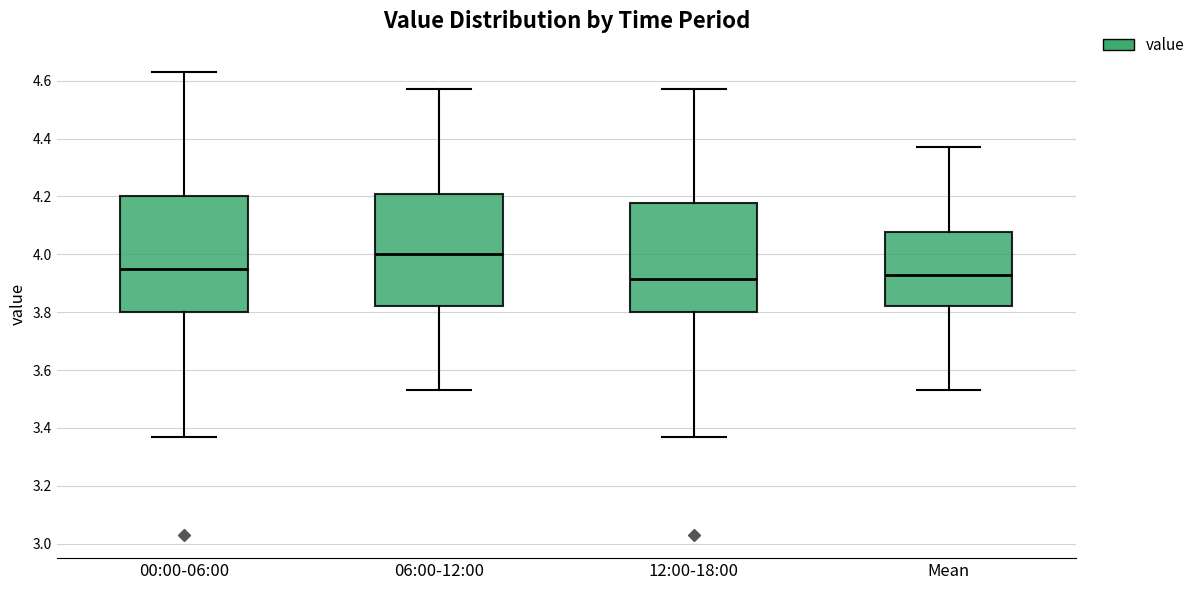

Reading left to right, transcribe this box plot: for each box, give where its median line is, the range the box spans, and where its two whiskers end, as read against the y-axis. The values are not printed on the chart, so give them approximately, as read against the axis.

00:00-06:00: median 3.96, box 3.80 to 4.20, whiskers 3.38 to 4.64
06:00-12:00: median 4.00, box 3.82 to 4.20, whiskers 3.54 to 4.58
12:00-18:00: median 3.92, box 3.80 to 4.18, whiskers 3.38 to 4.58
Mean: median 3.94, box 3.82 to 4.08, whiskers 3.54 to 4.38